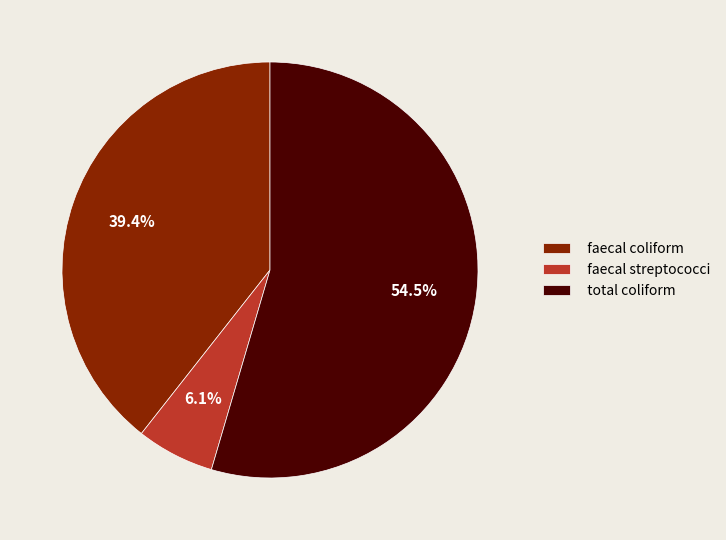

What portion of the pie excludes total coliform?

45.5%